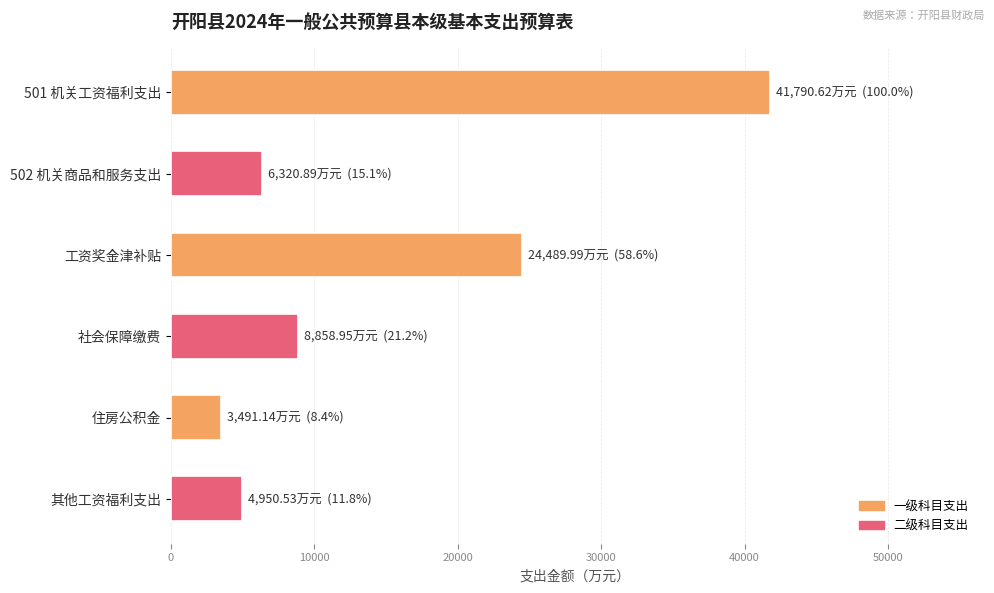

What is the sum of all values?

89902.1